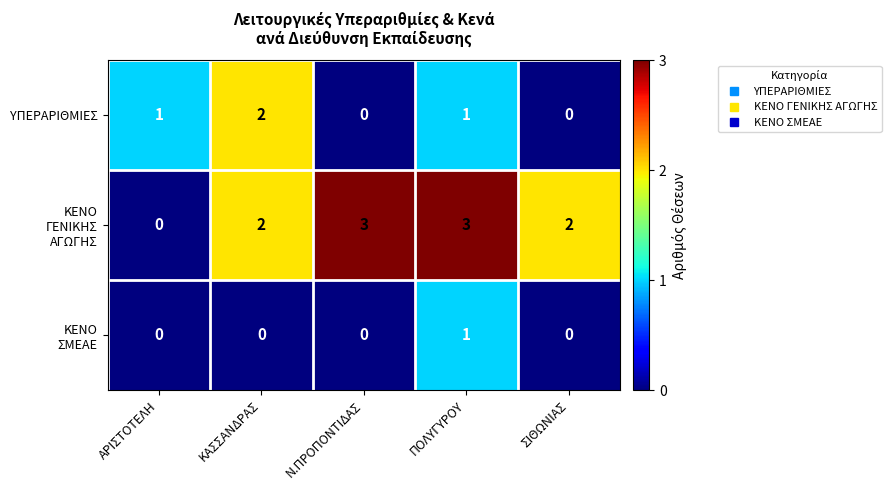

The ΥΠΕΡΑΡΙΘΜΙΕΣ series shows 0 at ΣΙΘΩΝΙΑΣ. True or false?

True